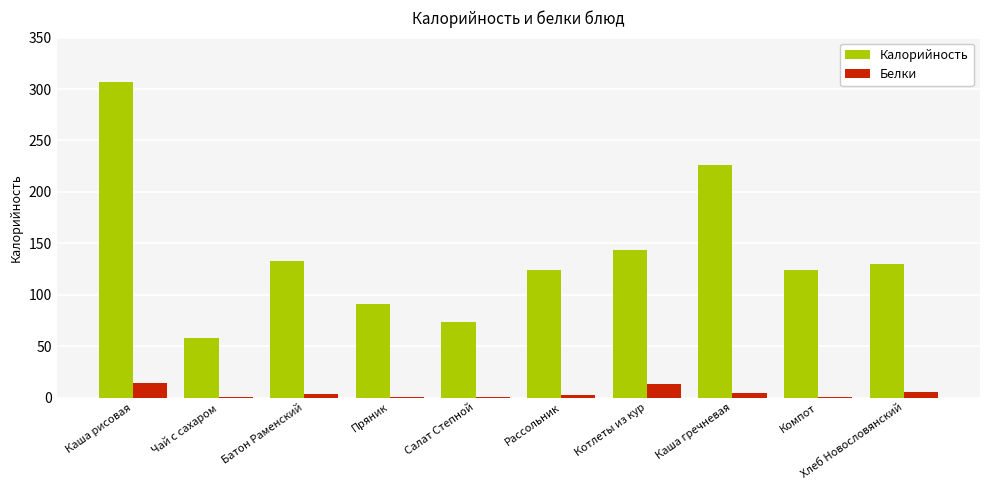

Where is Калорийность nearest to the value 182?

Котлеты из кур